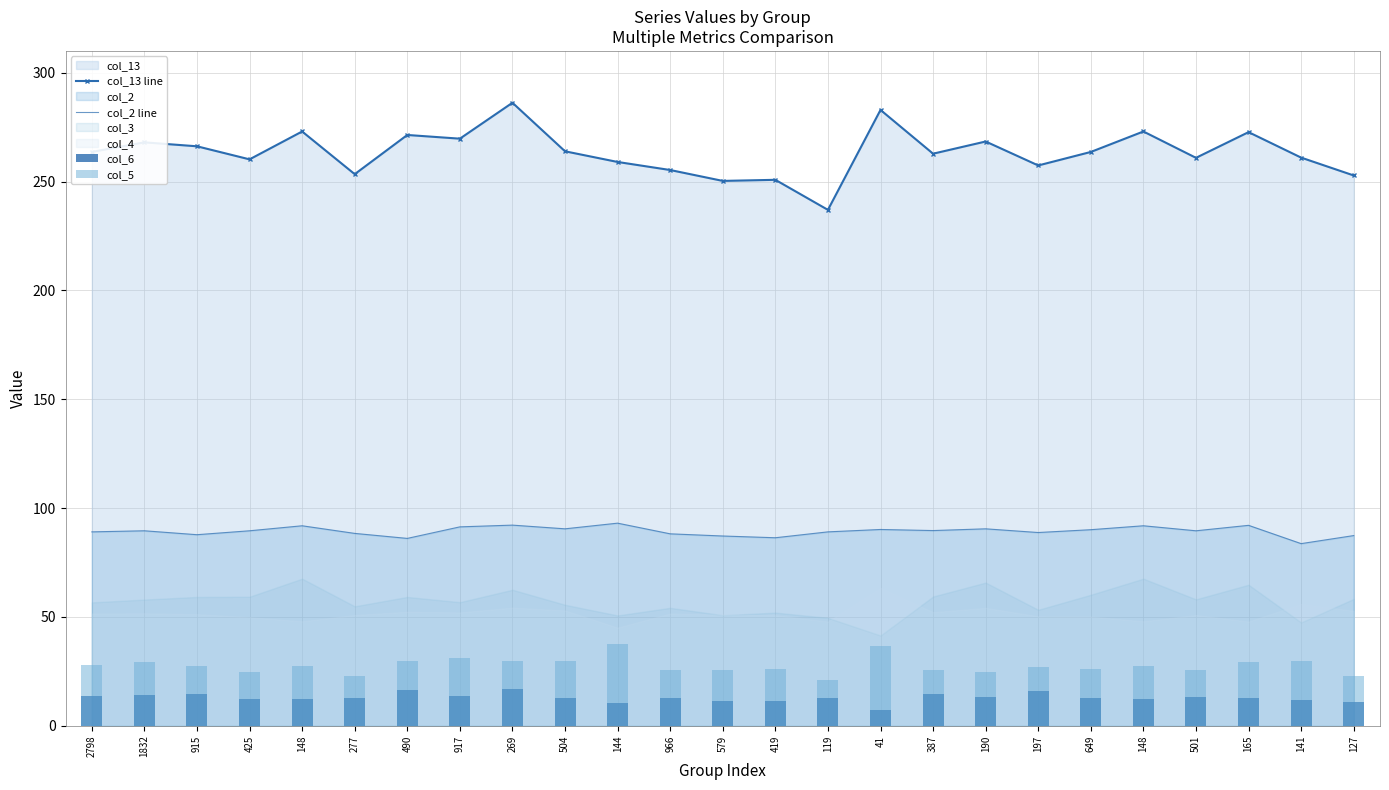

Reading left to right, transcribe all the data shown in this chart.

col_13 line: 2798=263.6	1832=268.0	915=266.2	425=260.2	148=273.0	277=253.4	490=271.4	917=269.7	269=286.2	504=263.9	144=259.0	966=255.3	579=250.3	419=250.8	119=237.0	41=282.9	387=262.8	190=268.4	197=257.4	649=263.6	148=273.0	501=260.9	165=272.7	141=261.0	127=252.8
col_2 line: 2798=89.1	1832=89.6	915=87.8	425=89.6	148=91.9	277=88.4	490=86.1	917=91.4	269=92.2	504=90.5	144=93.1	966=88.2	579=87.2	419=86.4	119=89.1	41=90.2	387=89.7	190=90.5	197=88.8	649=90.1	148=91.9	501=89.6	165=92.1	141=83.7	127=87.4
col_6: 2798=13.7	1832=14.2	915=14.6	425=12.5	148=12.2	277=12.6	490=16.5	917=13.7	269=17.1	504=12.9	144=10.4	966=12.7	579=11.4	419=11.5	119=12.6	41=7.3	387=14.7	190=13.2	197=16.2	649=12.9	148=12.2	501=13.2	165=12.7	141=12.1	127=11.0
col_5: 2798=28.0	1832=29.1	915=27.3	425=24.7	148=27.7	277=23.1	490=29.6	917=31.0	269=29.7	504=29.8	144=37.5	966=25.8	579=25.7	419=26.0	119=21.0	41=36.6	387=25.8	190=24.7	197=26.9	649=26.2	148=27.7	501=25.7	165=29.1	141=29.8	127=22.8